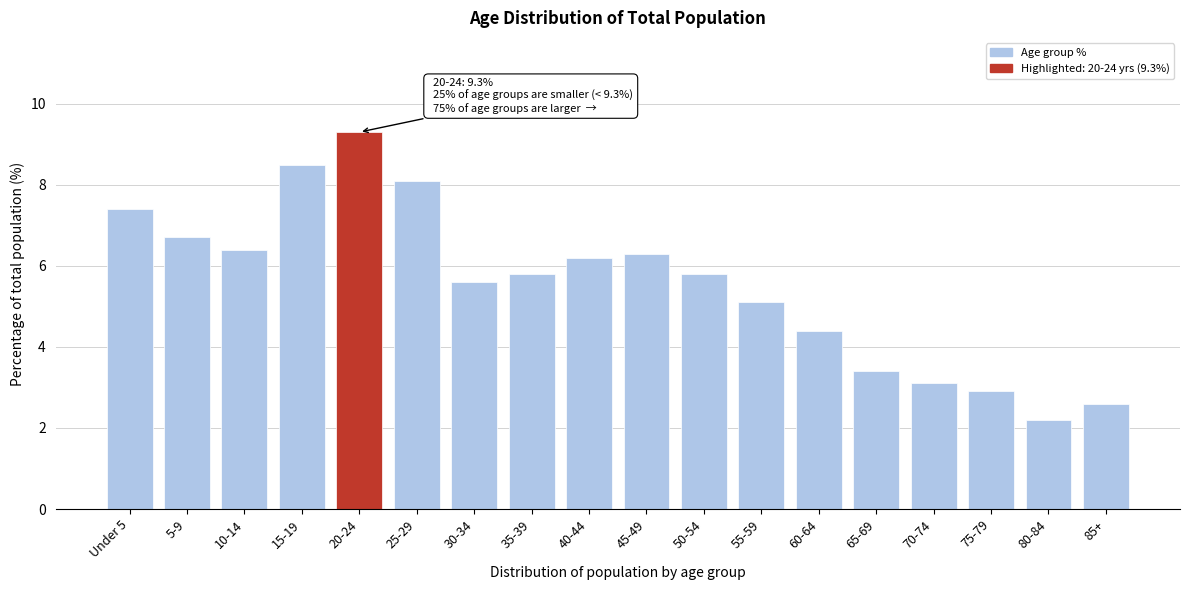

Reading left to right, list all the values displayed in this chart.

7.4	6.7	6.4	8.5	9.3	8.1	5.6	5.8	6.2	6.3	5.8	5.1	4.4	3.4	3.1	2.9	2.2	2.6